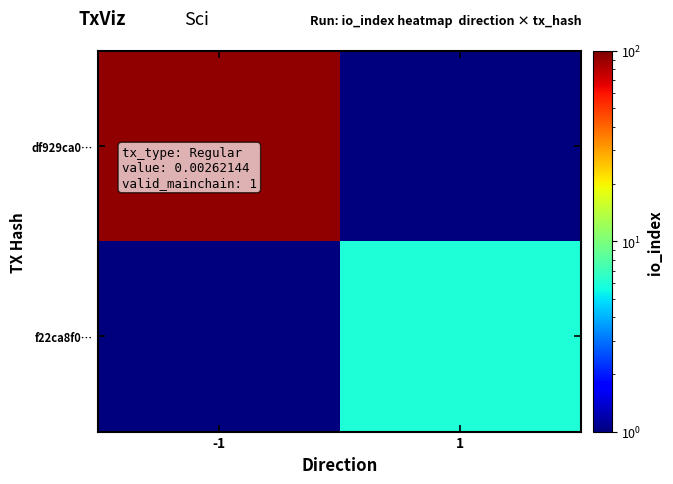

Which series has the largest total across all categories?

df929ca0…